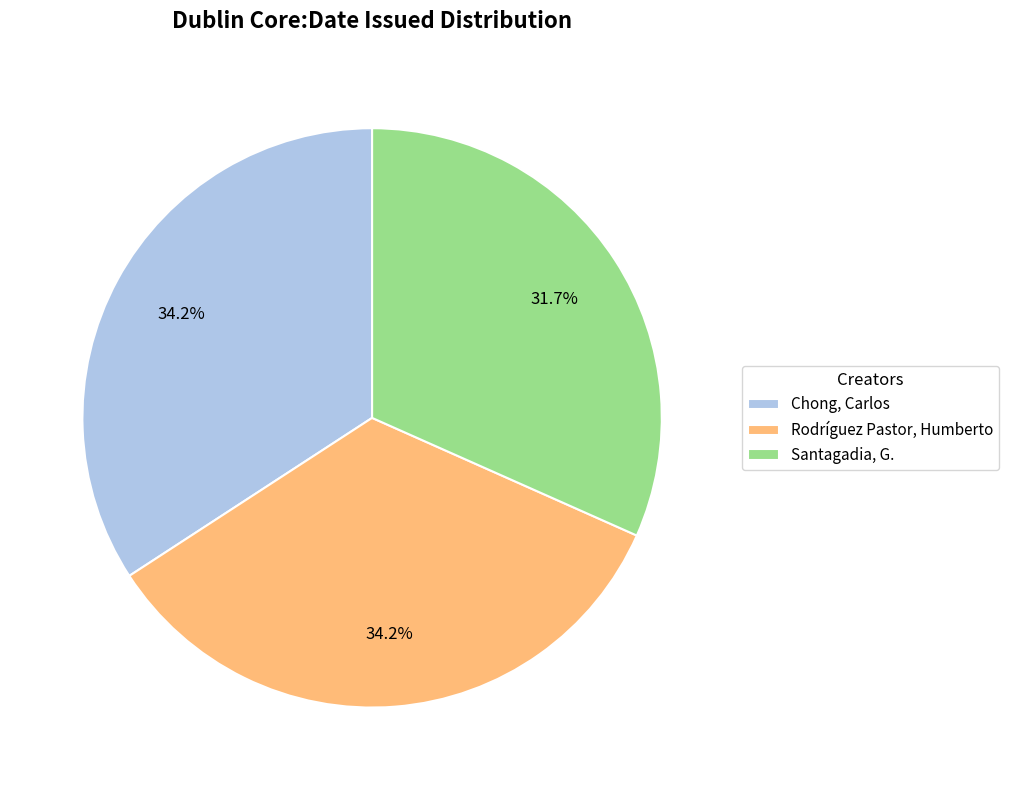

Is it true that Rodríguez Pastor, Humberto is 28% of the pie?

False